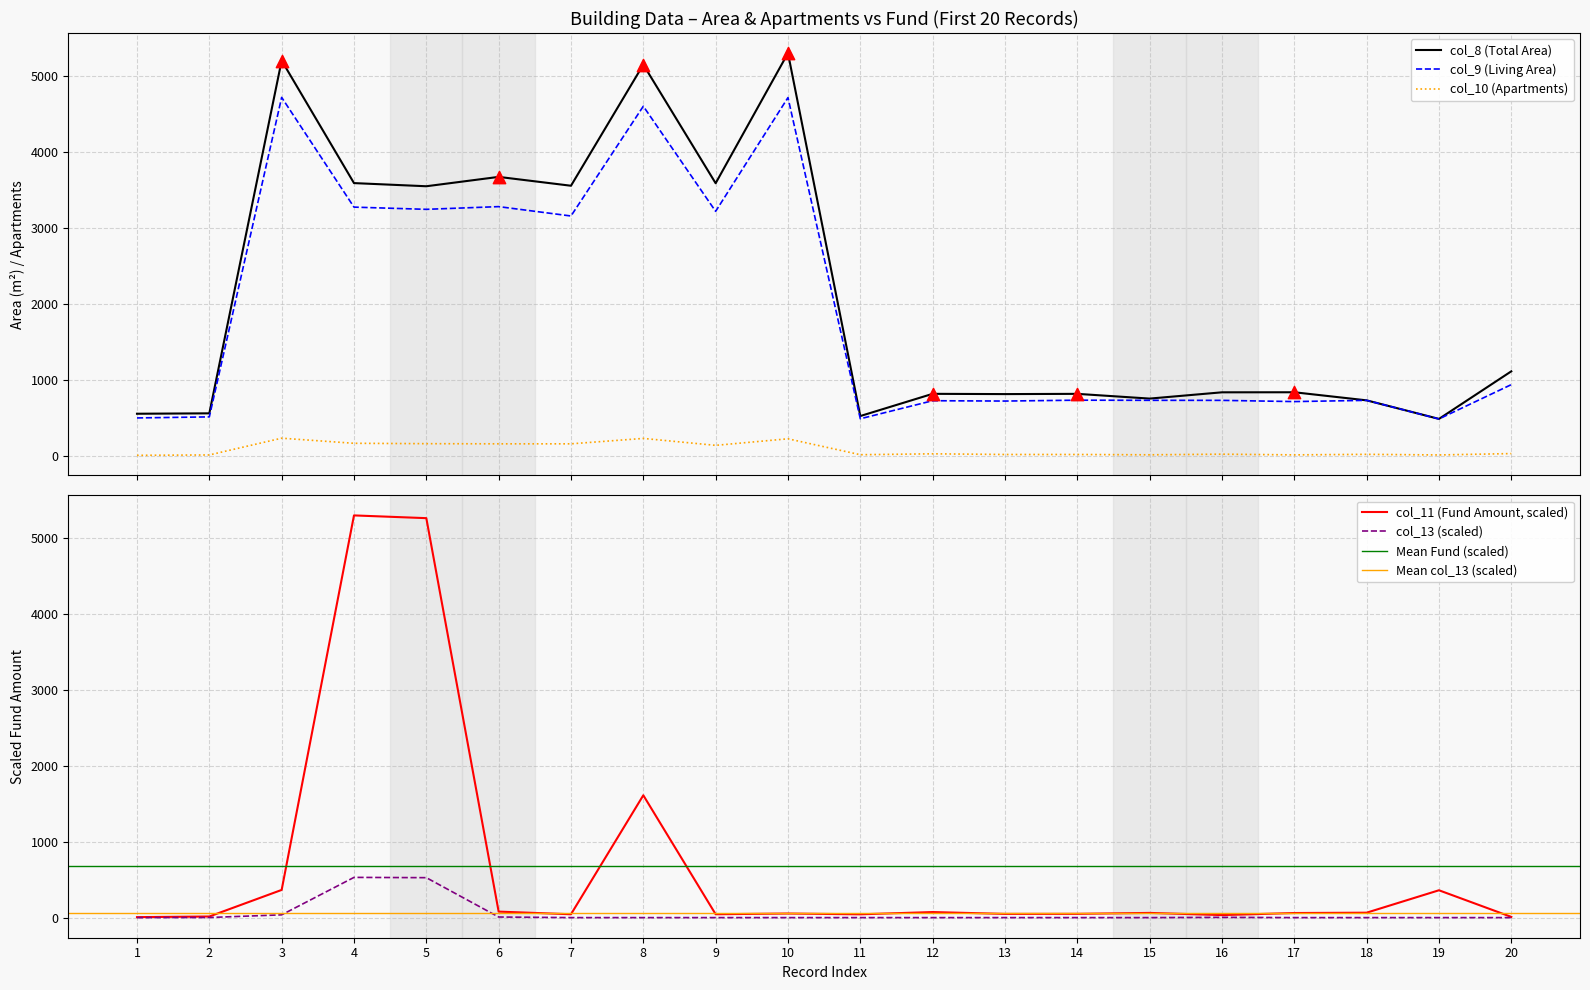

At how many categories does at least one series exceed 4317?

5